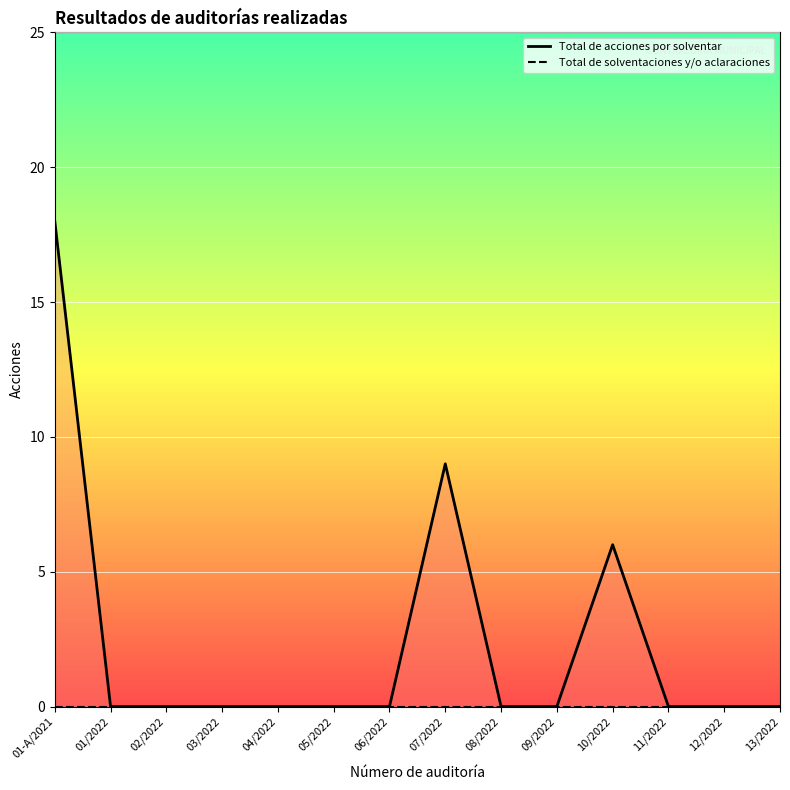

At which category is the sum across all series the highest?

01-A/2021